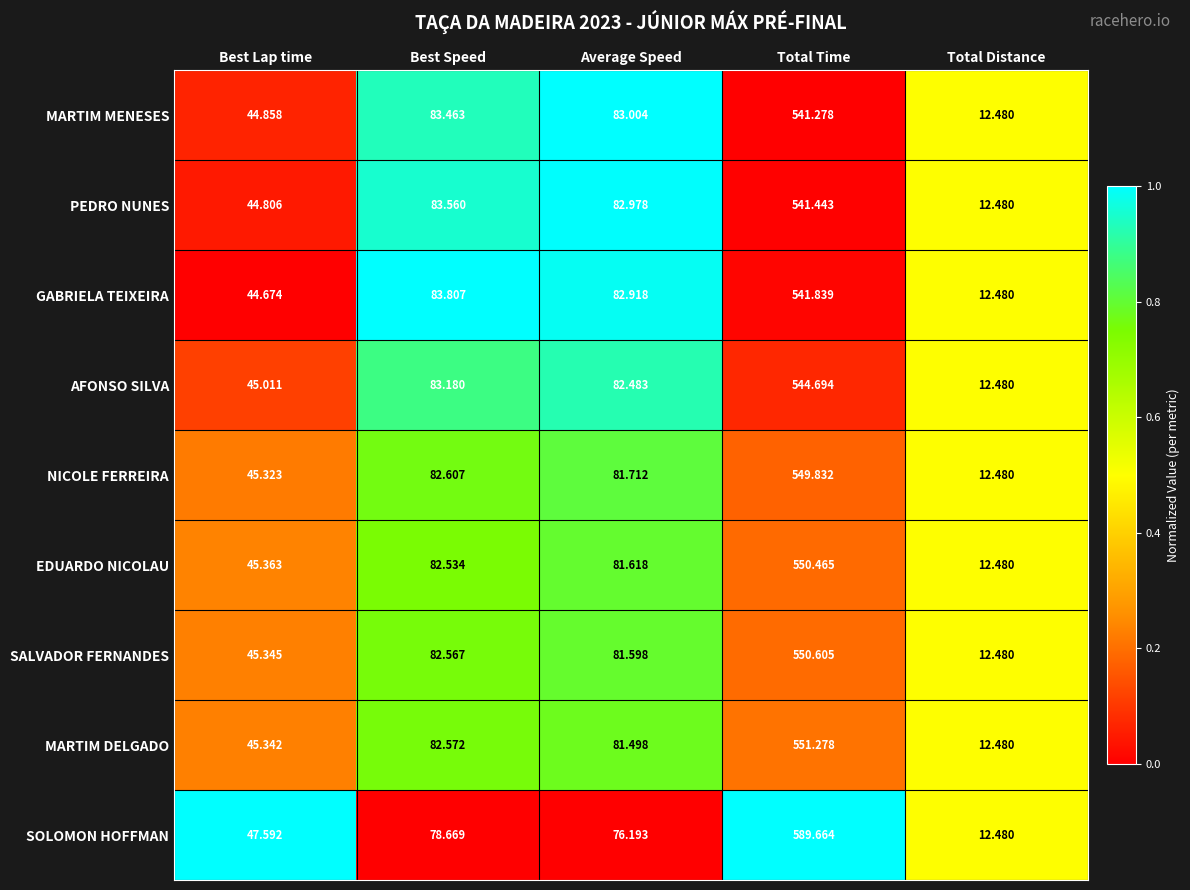

Which category has the lowest value in the EDUARDO NICOLAU series?

Total Distance